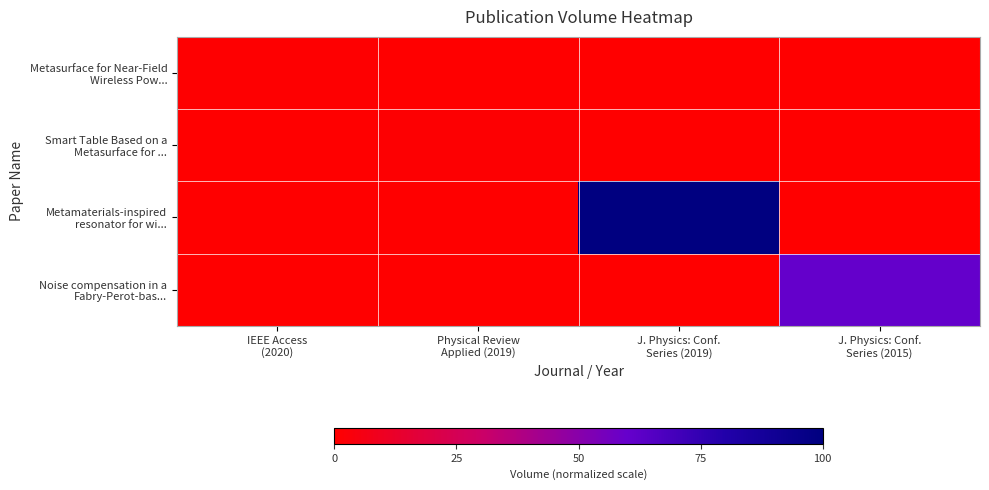

What is the difference between the maximum and minimum values in the row_0 series?

0.7